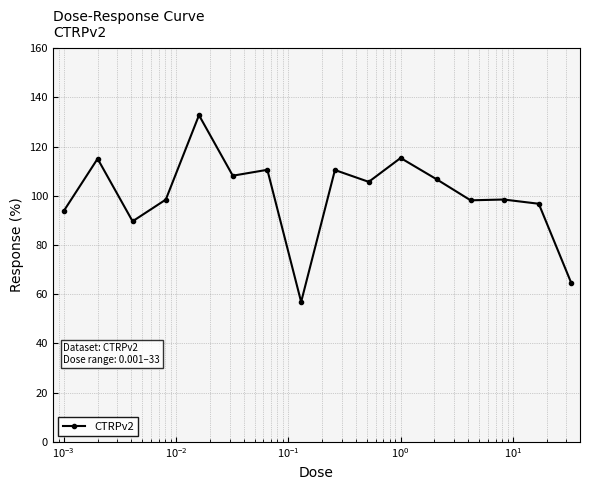

What is the minimum value shown in the chart?

56.9